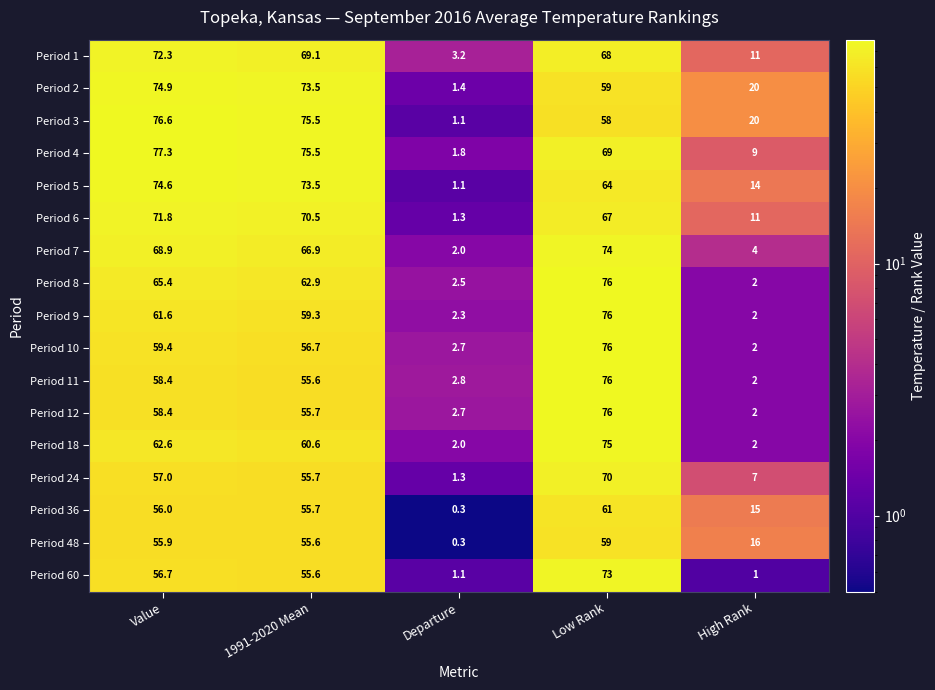

The Period 11 series shows 18.4 at Value. True or false?

False